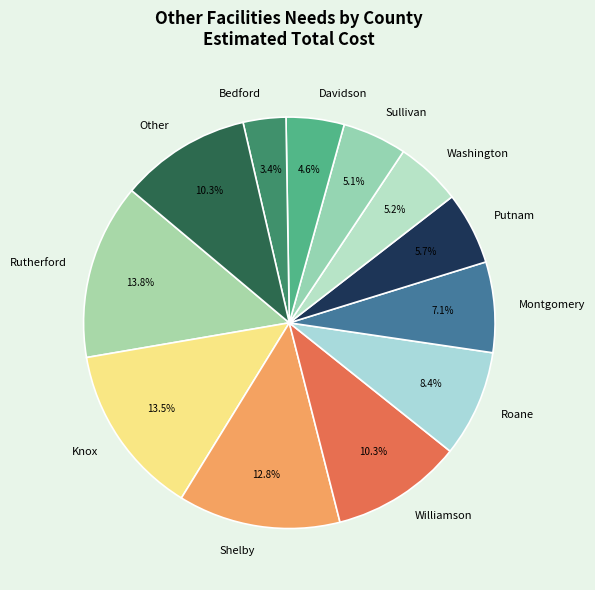

Count the number of slices in the pie.

12